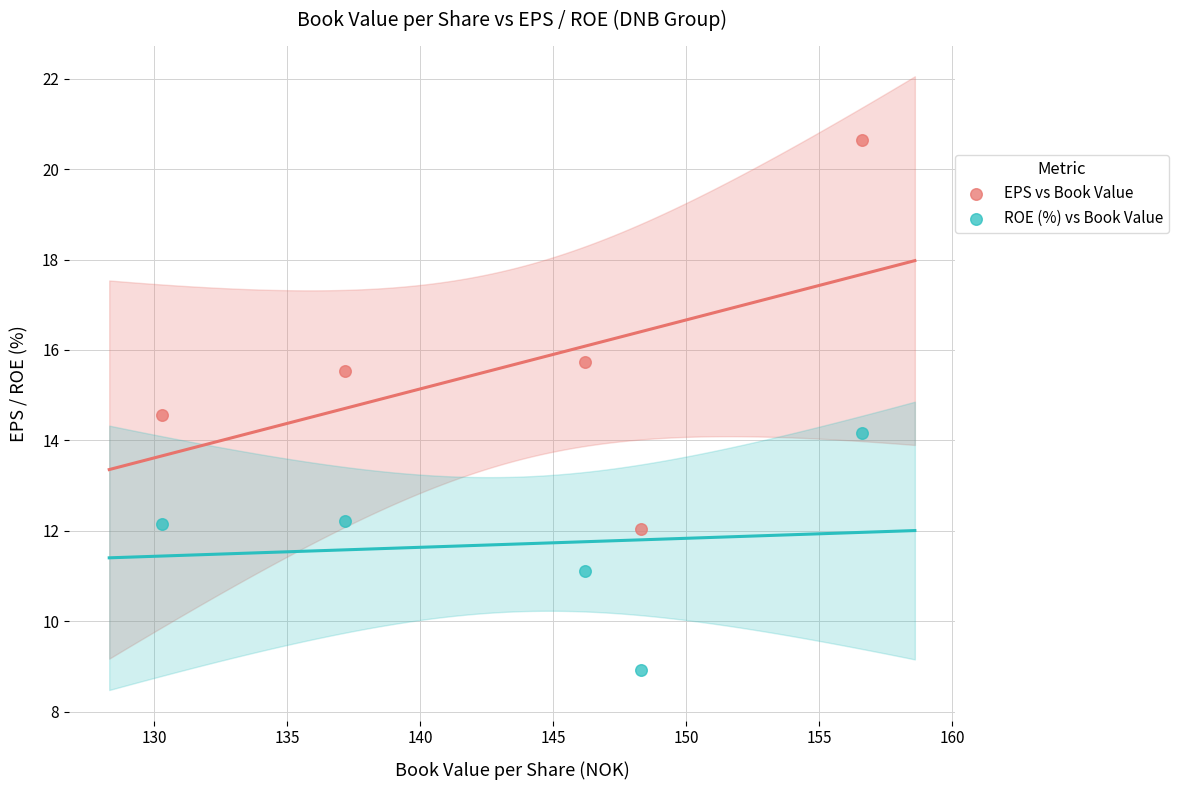

What is the X range (max minus min) for the scatter plot?

26.3